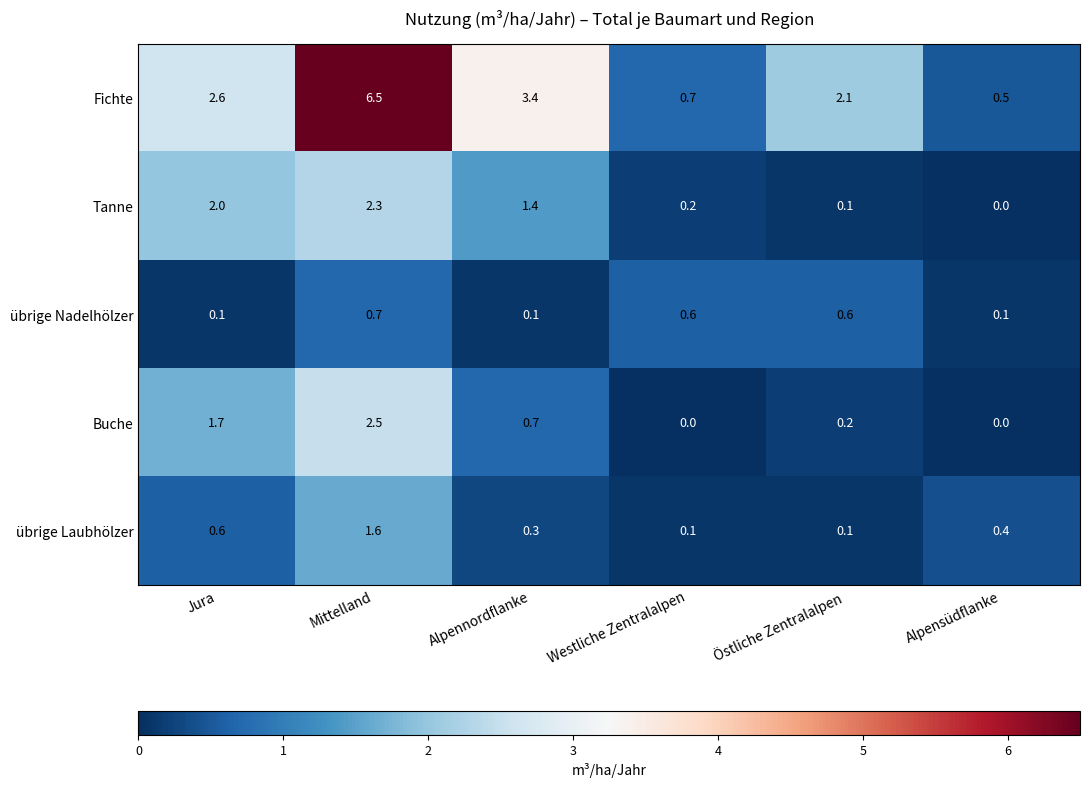

Rank the series at Jura from lowest to highest value.

übrige Nadelhölzer, übrige Laubhölzer, Buche, Tanne, Fichte